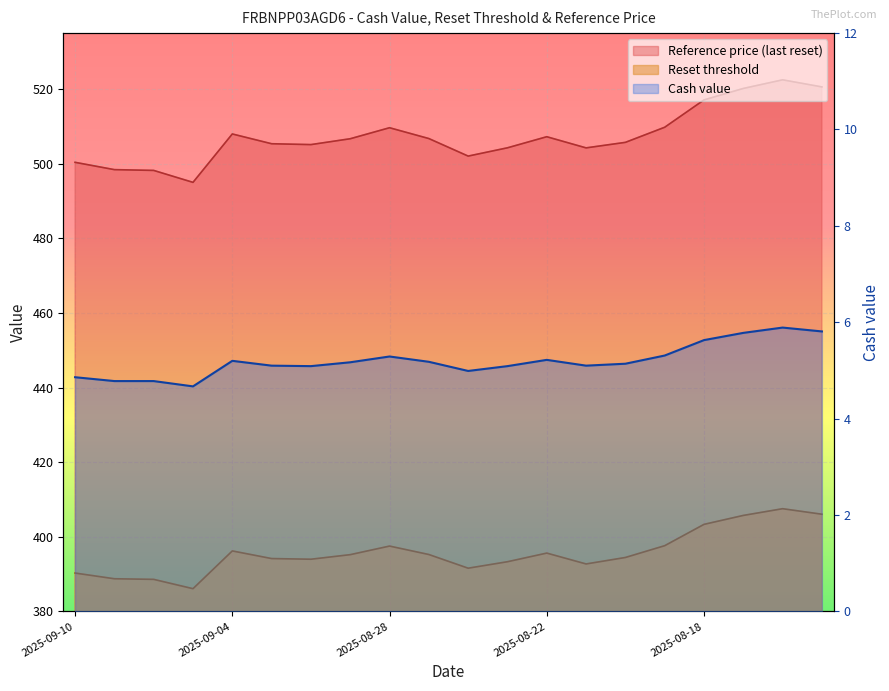

What value does the Reference price (last reset) series have at 2025-08-22?

507.2